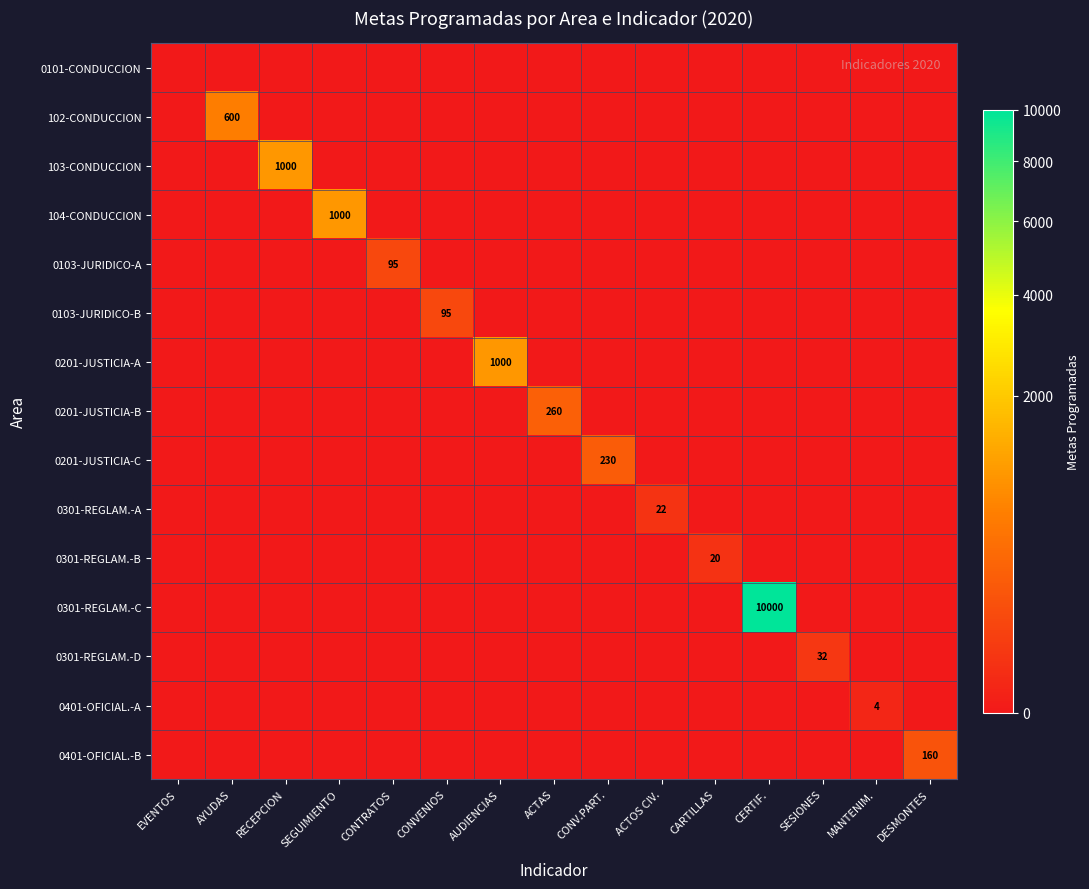

At how many categories does at least one series exceed 1137?

1